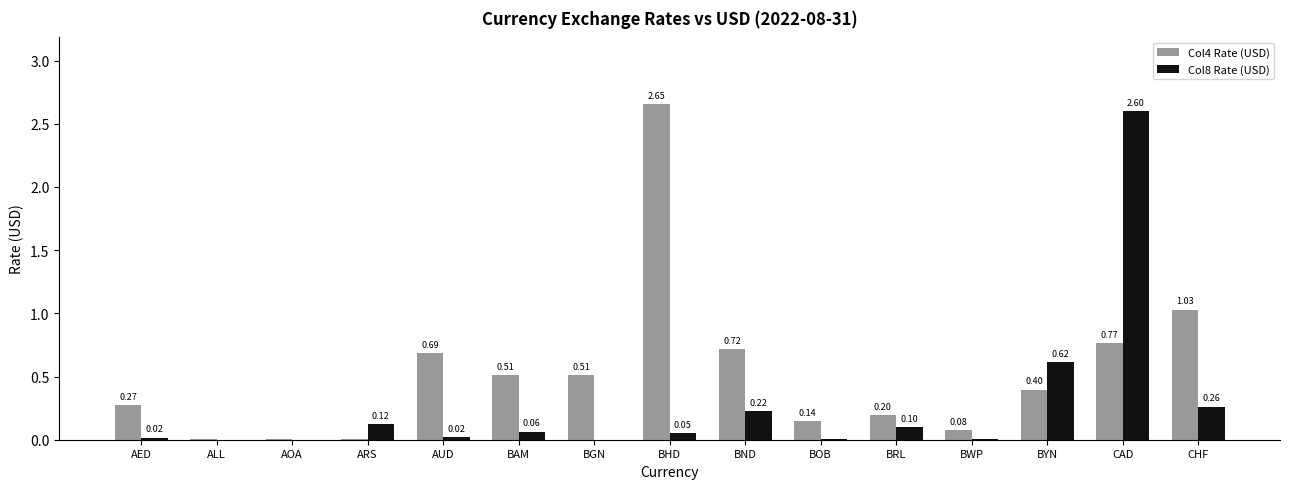

Which series has the largest total across all categories?

Col4 Rate (USD)